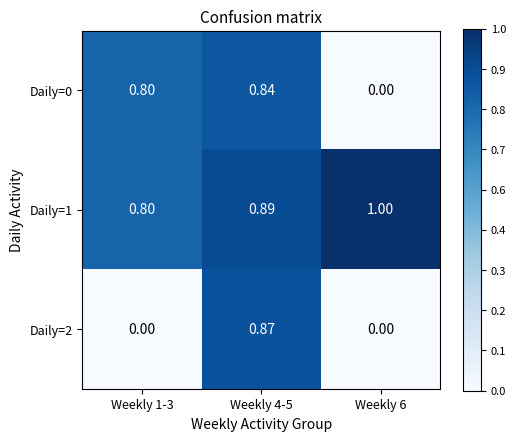

Is the value of Daily=2 at Weekly 1-3 greater than the value of Daily=1 at Weekly 1-3?

No